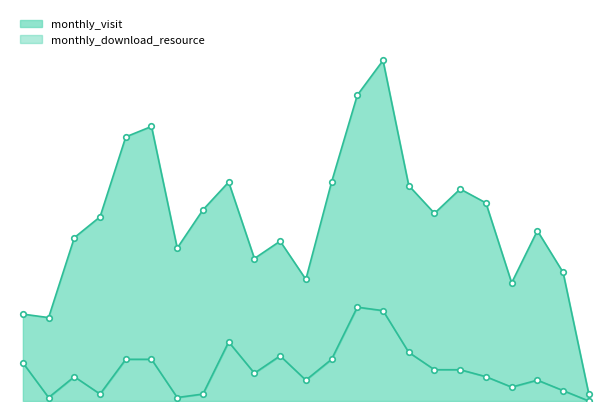

How many categories are shown in the chart?

23